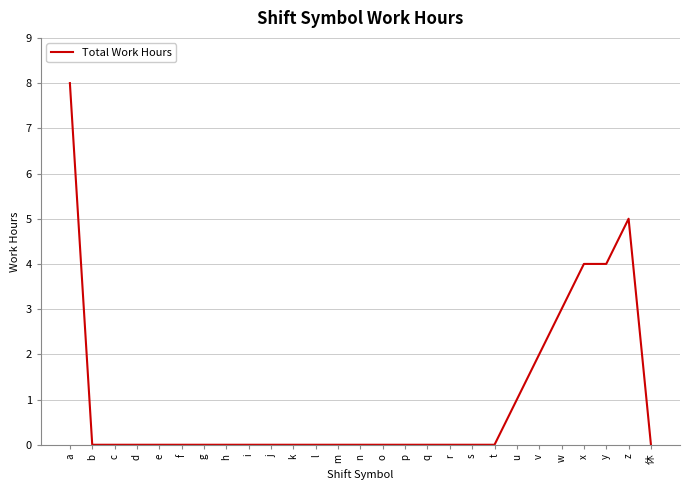

What position from the right is s?

9